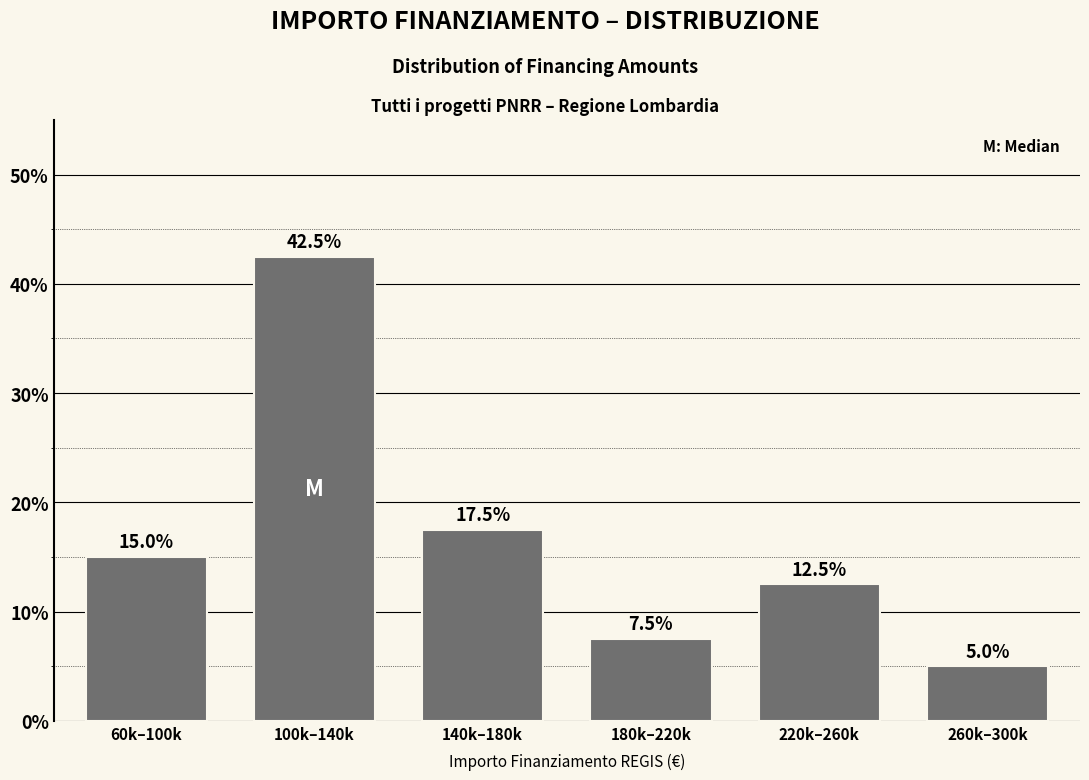

Reading left to right, what are all the values shown in this chart?

60k–100k=15.0	100k–140k=42.5	140k–180k=17.5	180k–220k=7.5	220k–260k=12.5	260k–300k=5.0